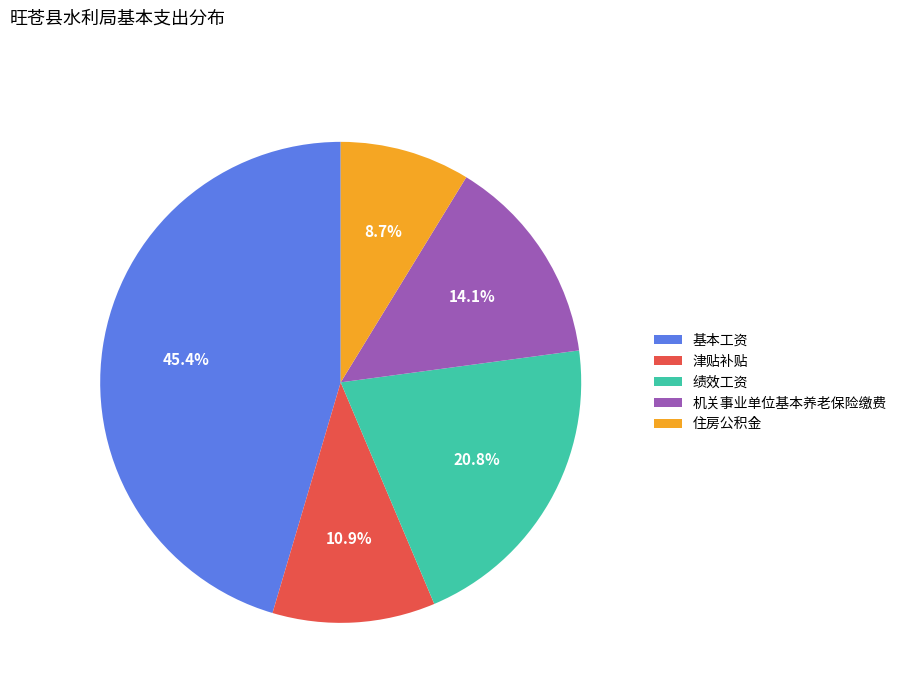

Is it true that 基本工资 is 45% of the pie?

True